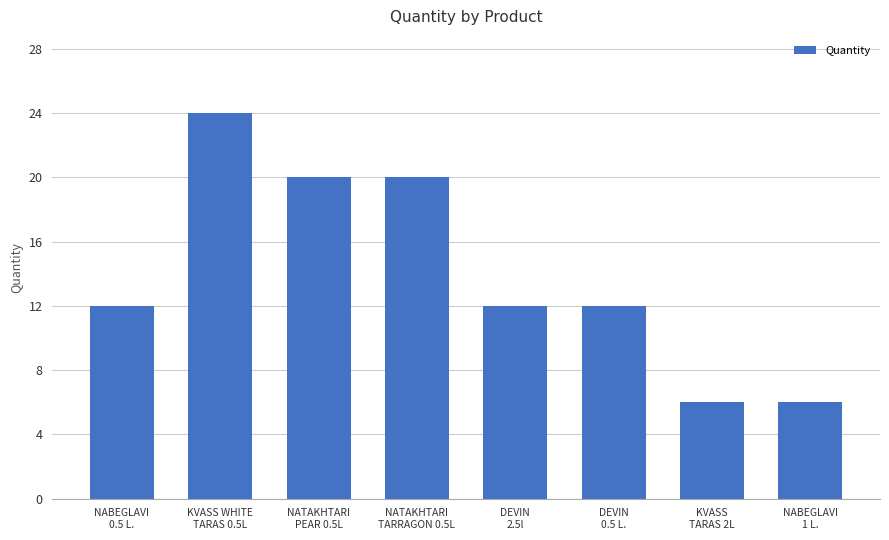

True or false: the data shows 6 at KVASS
TARAS 2L.

True